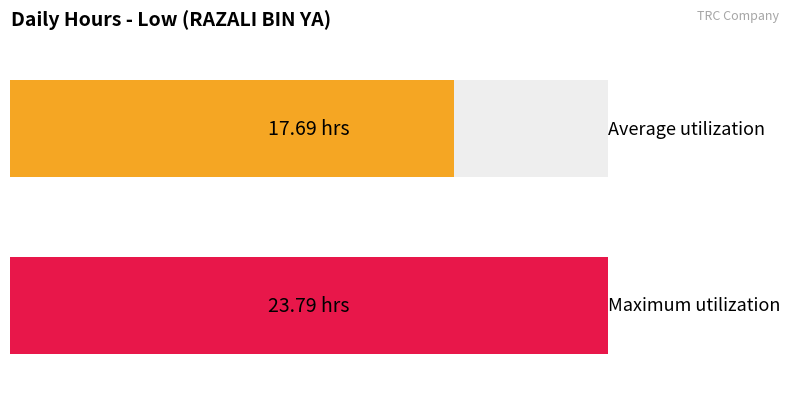

The value at 12-Sat is 26.5. True or false?

False